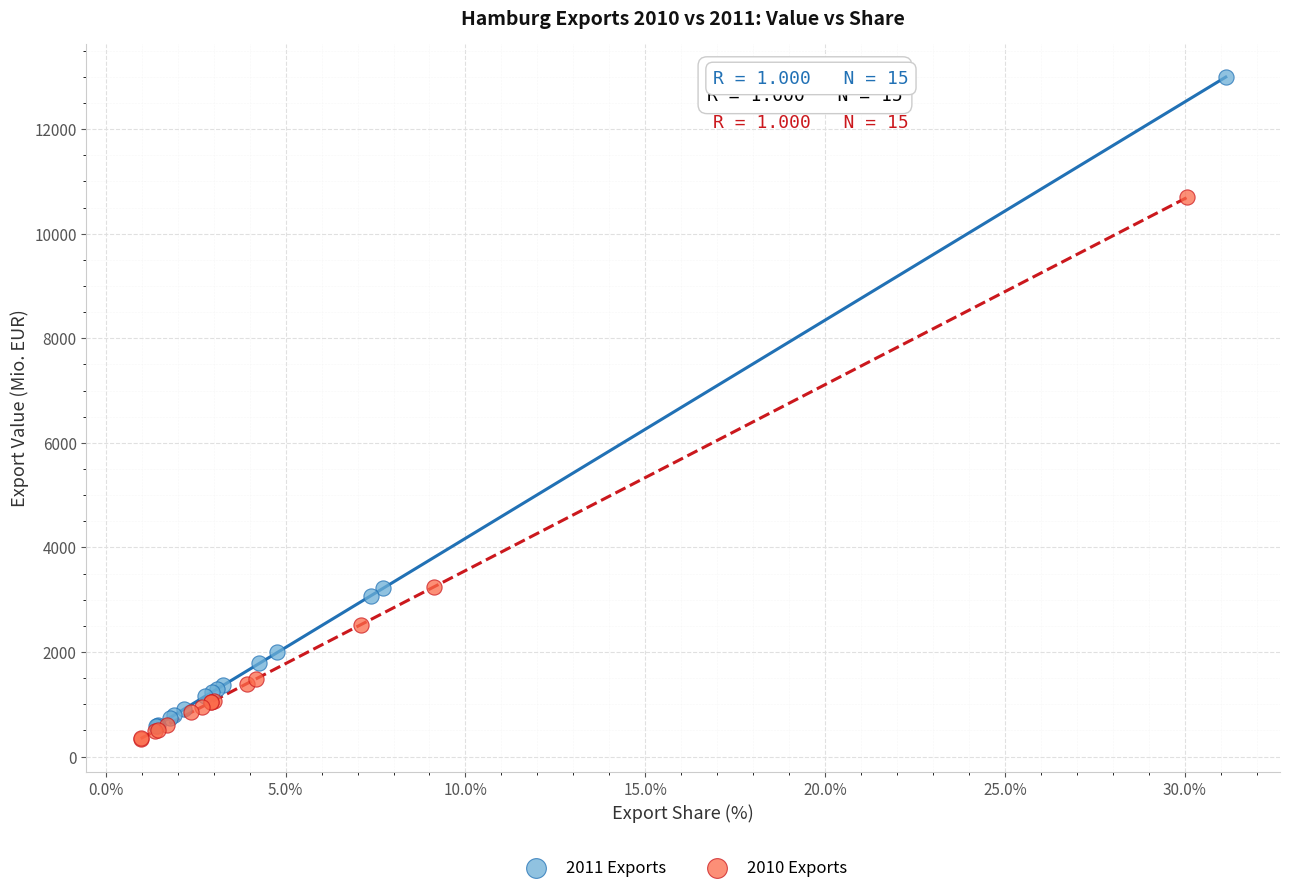

What are all the series names shown in the legend?

2011 Exports, 2010 Exports